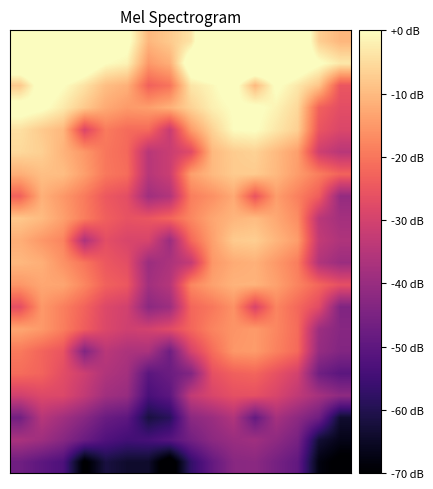

At which category is the sum across all series the highest?

10